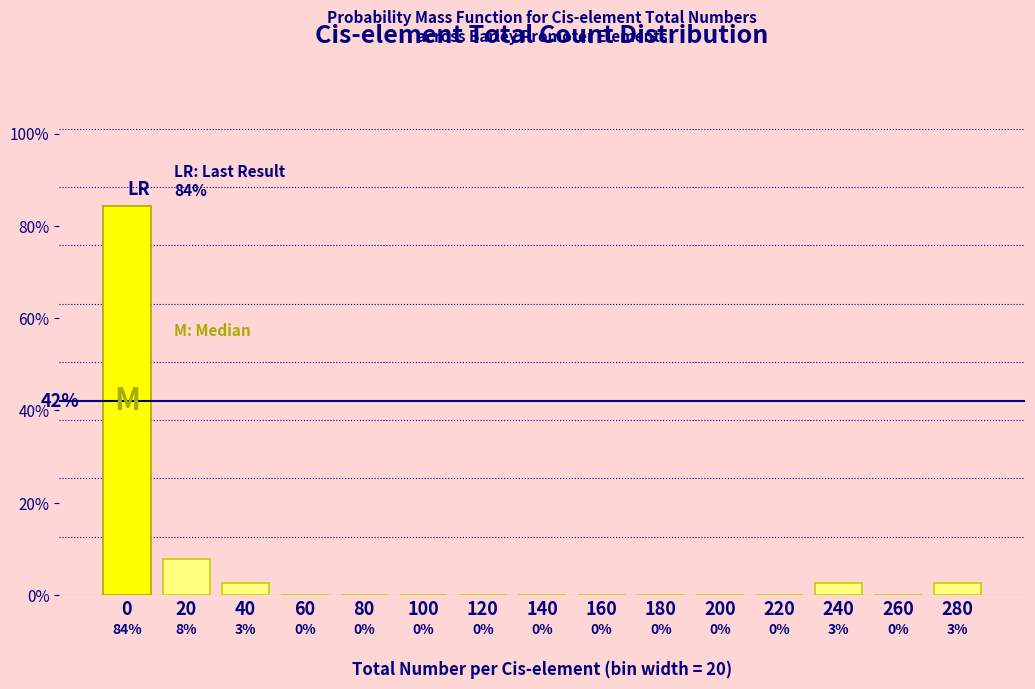

True or false: the data shows -33.0 at 160.

False